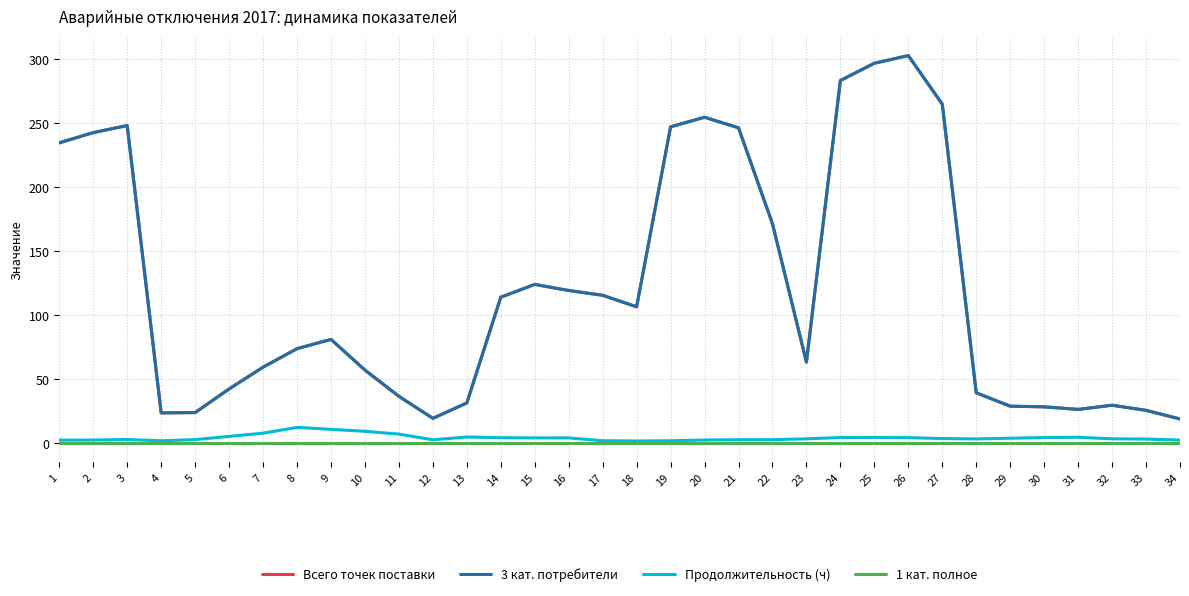

Does the chart have visible grid lines?

Yes